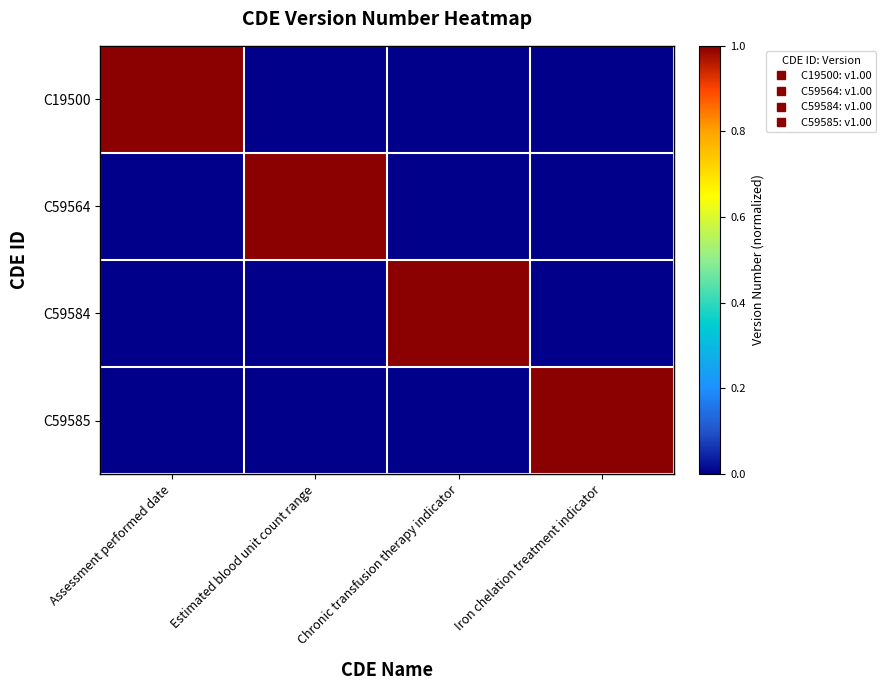

Rank the series at Iron chelation treatment indicator from highest to lowest value.

C59585, C19500, C59564, C59584